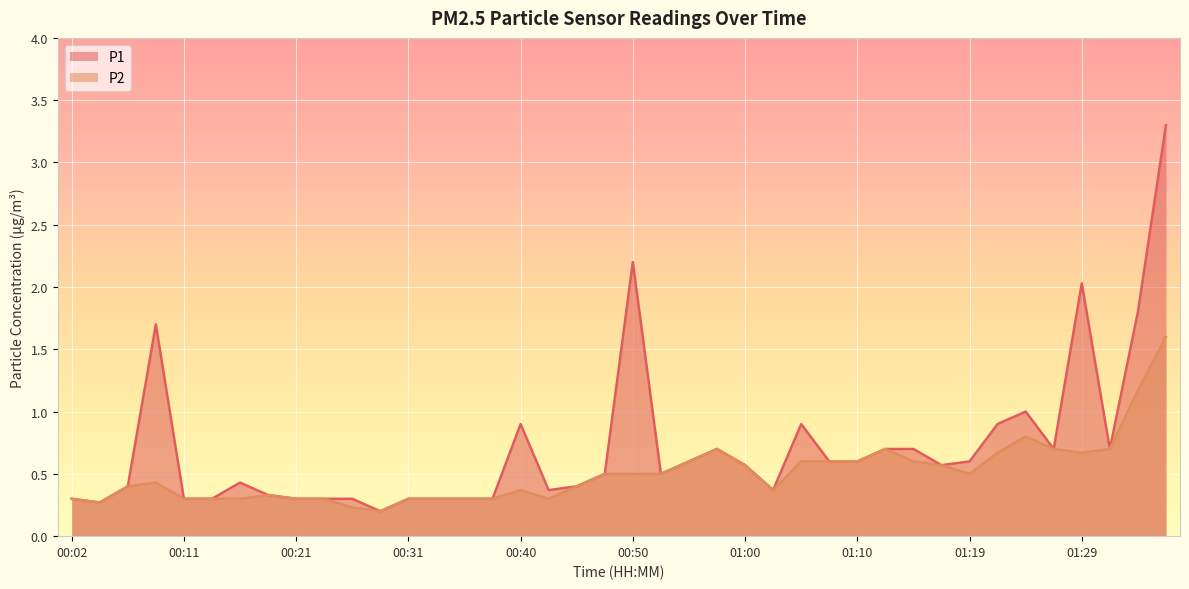

Which has a higher value, 01:14 or 00:19?

01:14